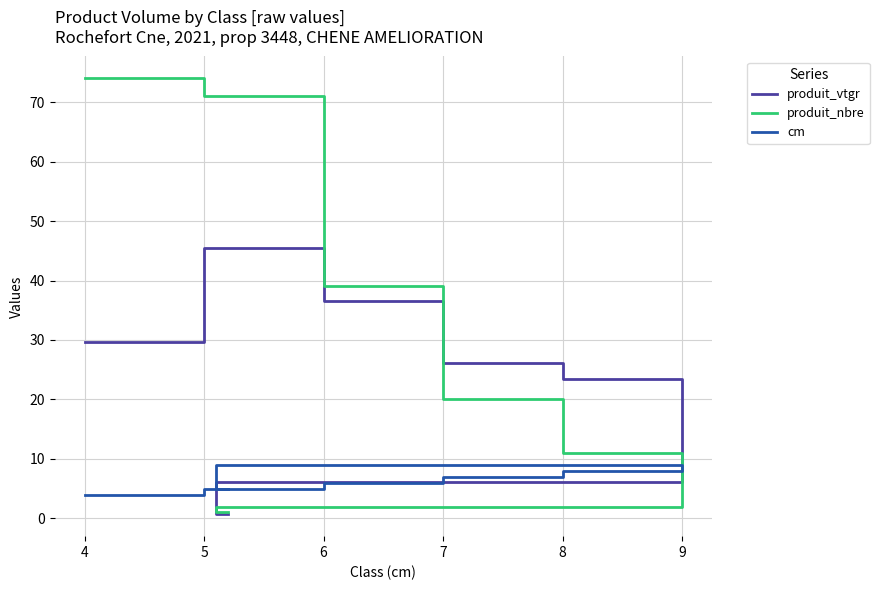

What is the average value of the cm series?

6.1